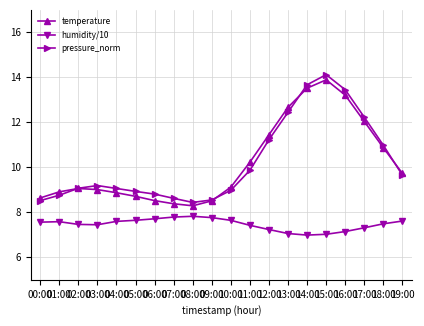

What is the sum of all humidity/10 values?

149.3